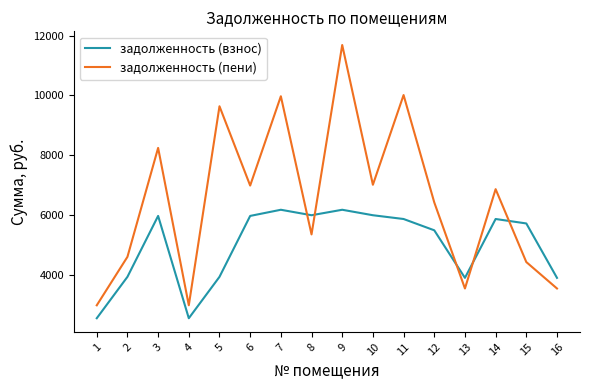

Does the chart display data point markers on the line(s)?

No